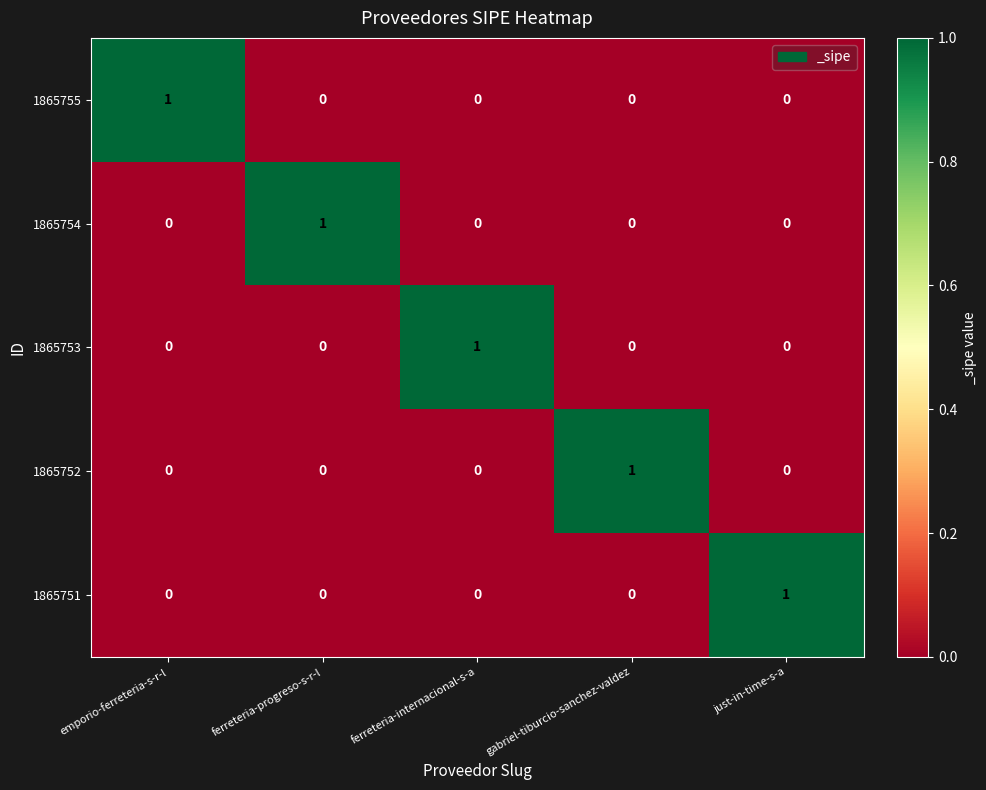

How many 1865751 values are between 0 and 1?

5